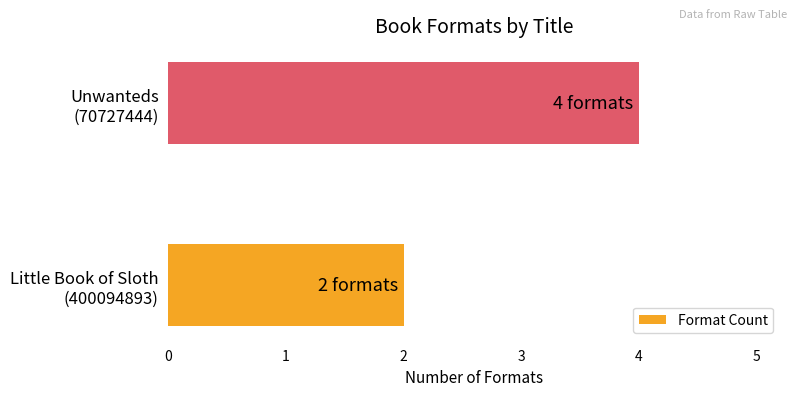

What is the average value?

3